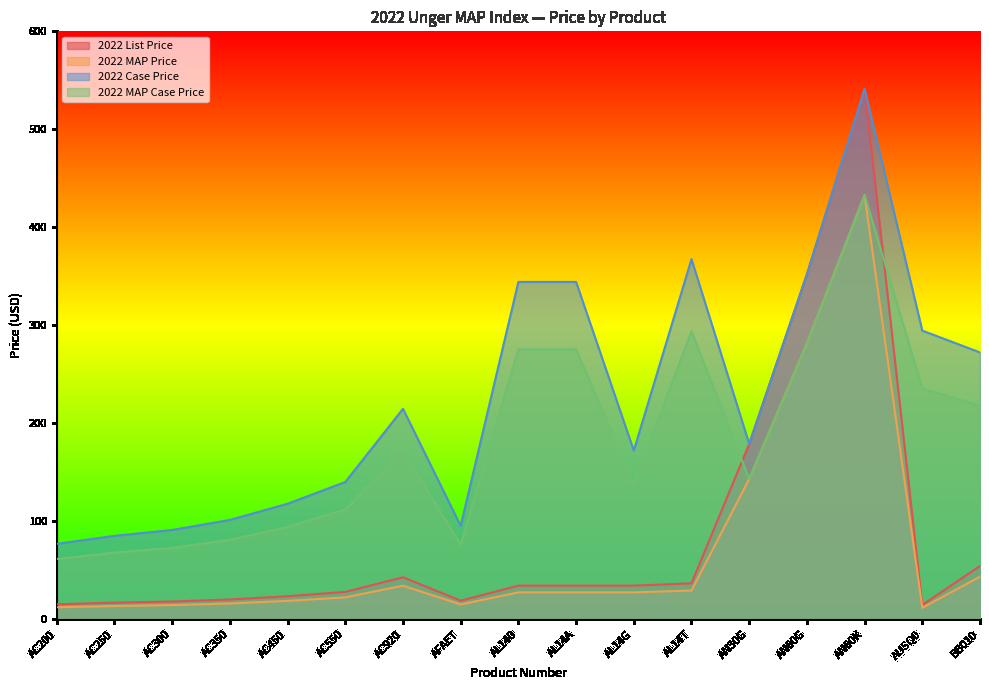

The 2022 MAP Price series shows 12.3 at AC200. True or false?

True